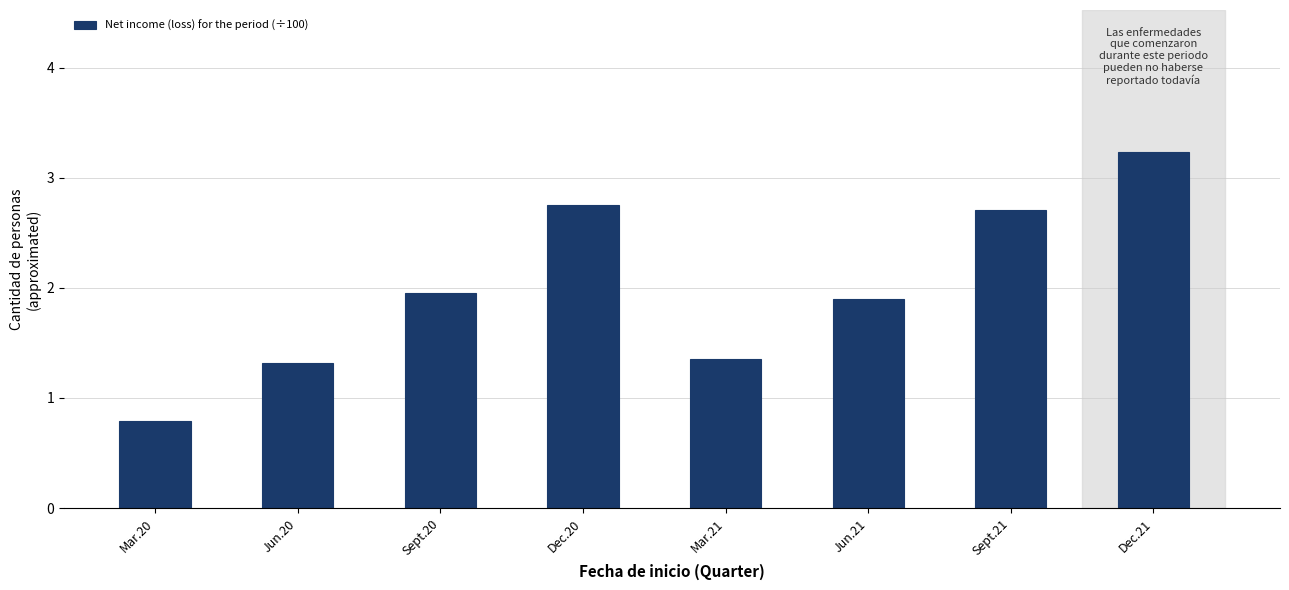

The value at Mar.20 is 1.3. True or false?

False